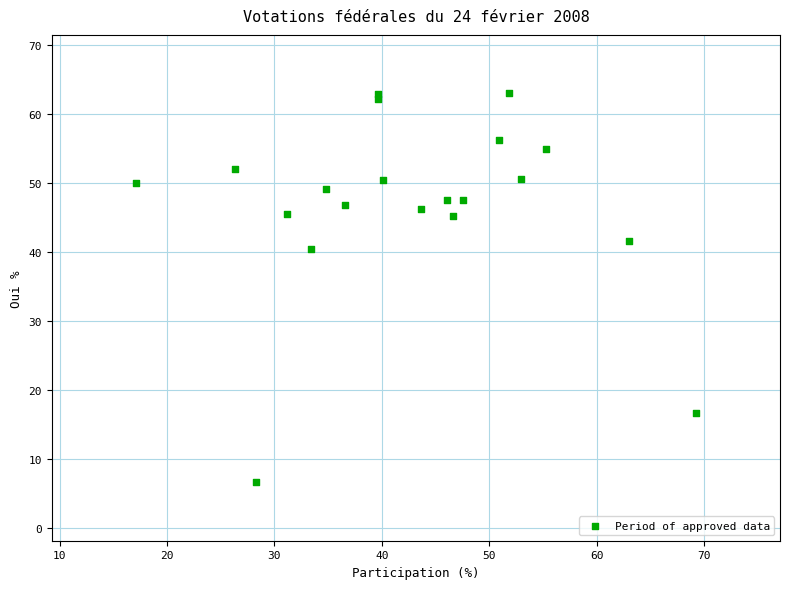

What Y value in the scatter plot is closest to 34?

40.4